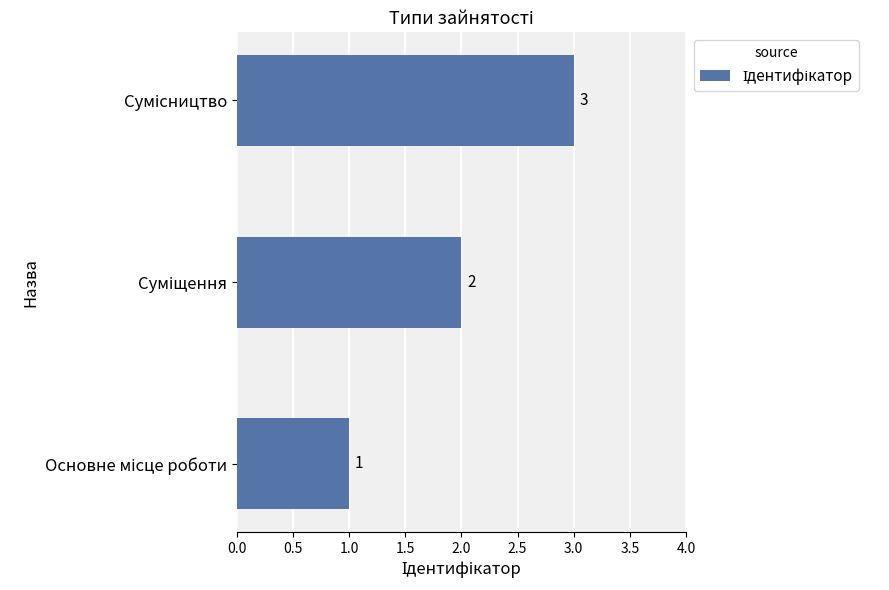

What is the sum of all values?

6